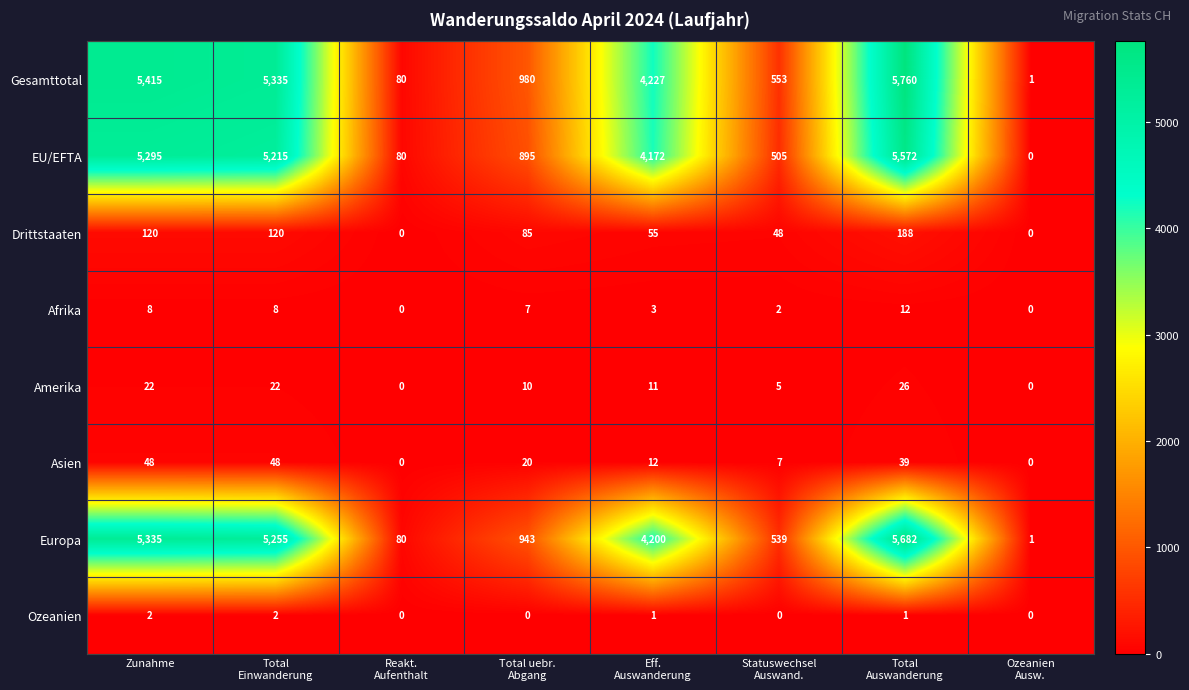

Rank the series by their maximum value, from highest to lowest.

Gesamttotal, Europa, EU/EFTA, Drittstaaten, Asien, Amerika, Afrika, Ozeanien